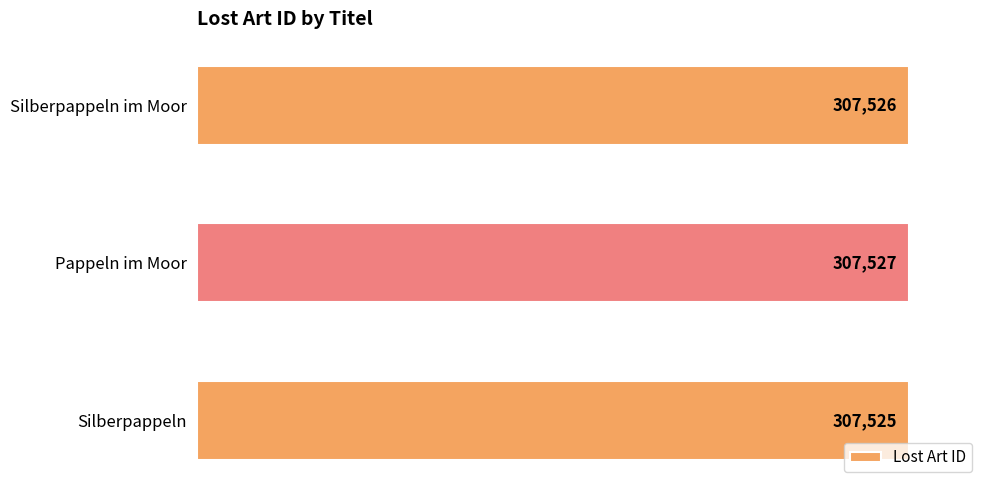

List the labels in order of value, largest first.

Pappeln im Moor, Silberpappeln im Moor, Silberpappeln